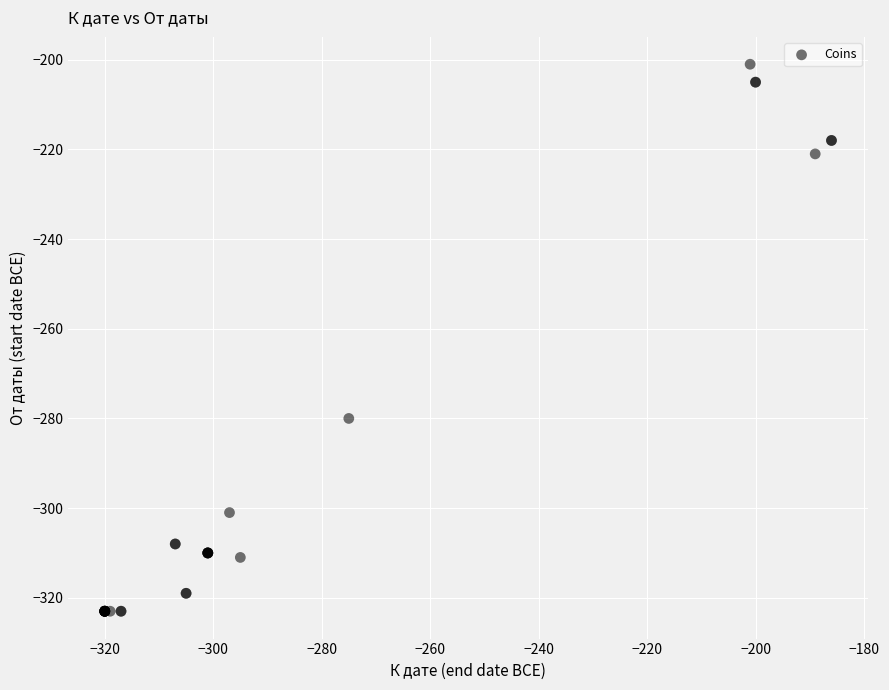

What Y value in the scatter plot is closest to -262?

-280